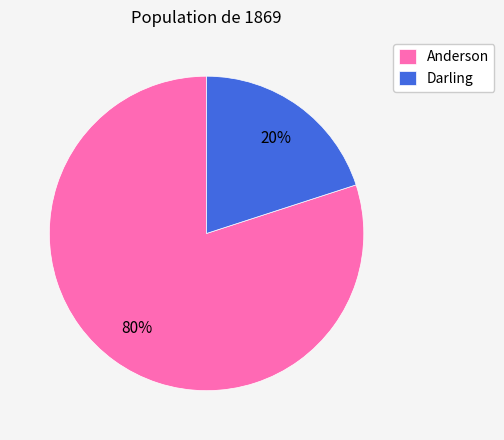

To the nearest percent, what is the combined percentage of Anderson and Darling?

100%